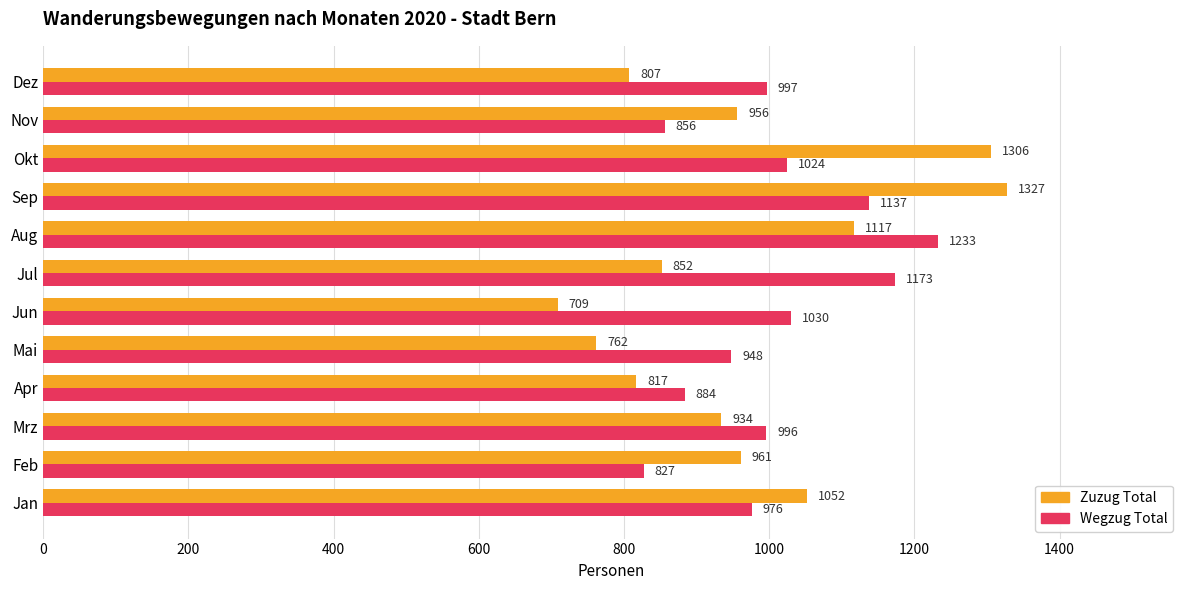

True or false: Wegzug Total has a value of 324 at Mrz.

False